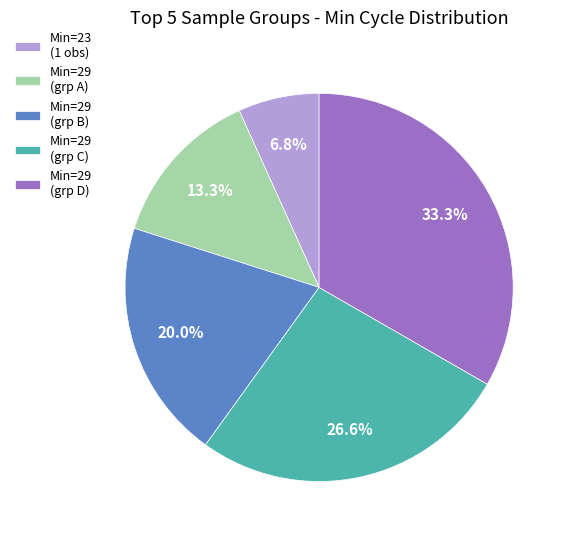

Count the number of slices in the pie.

5